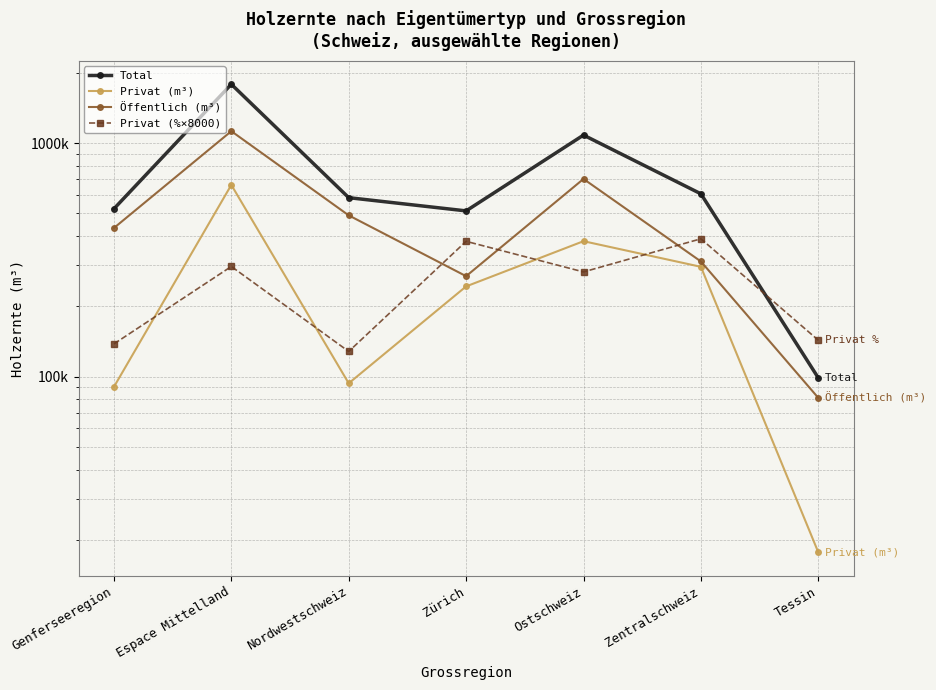

Which has a higher value, Ostschweiz or Espace Mittelland?

Espace Mittelland